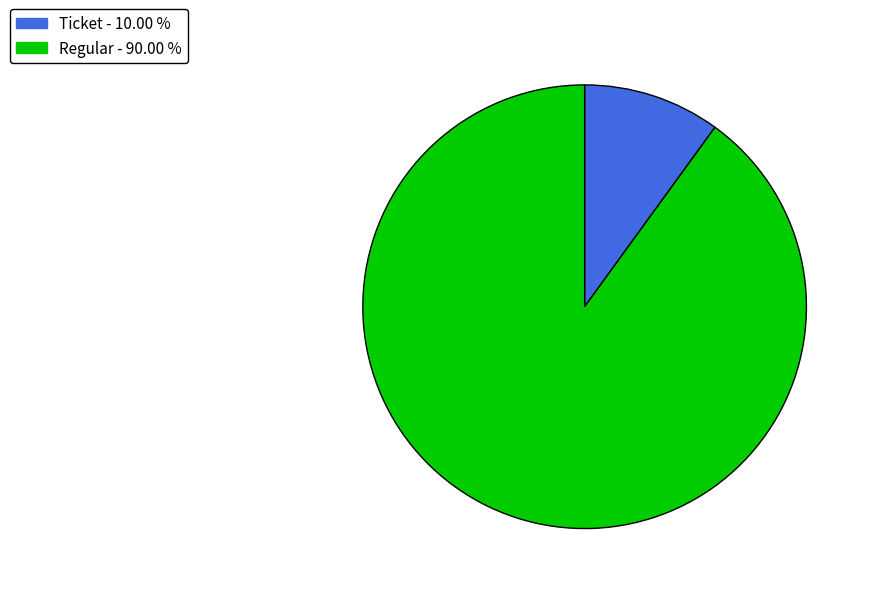

Rank the categories by value from lowest to highest.

Ticket - 10.00 %, Regular - 90.00 %